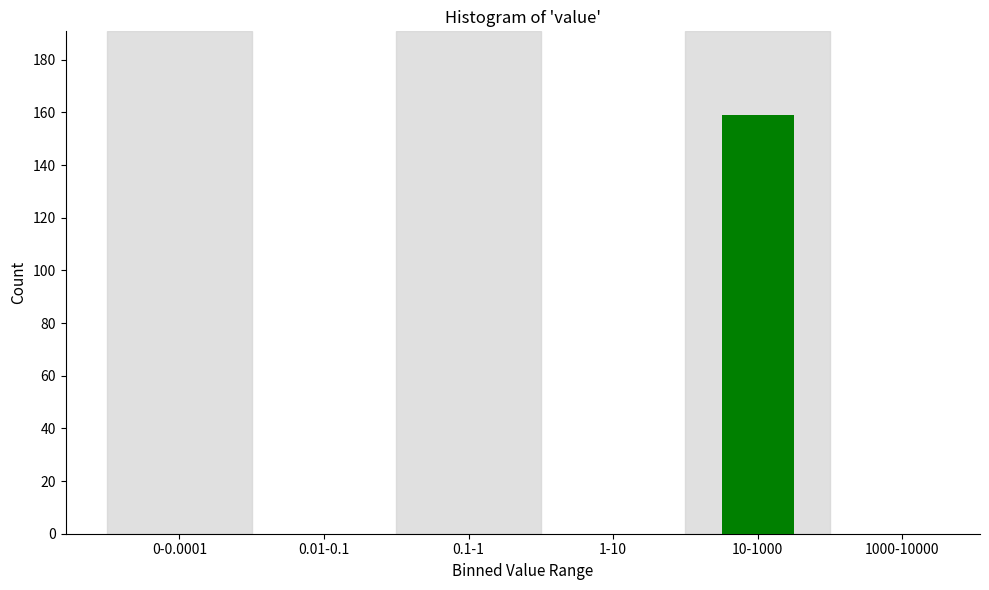

Reading left to right, transcribe all the data shown in this chart.

0-0.0001=0	0.01-0.1=0	0.1-1=0	1-10=0	10-1000=159	1000-10000=0